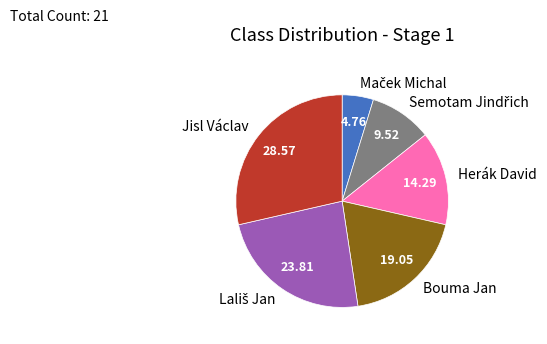

Which category has the biggest portion of the pie?

Jisl Václav